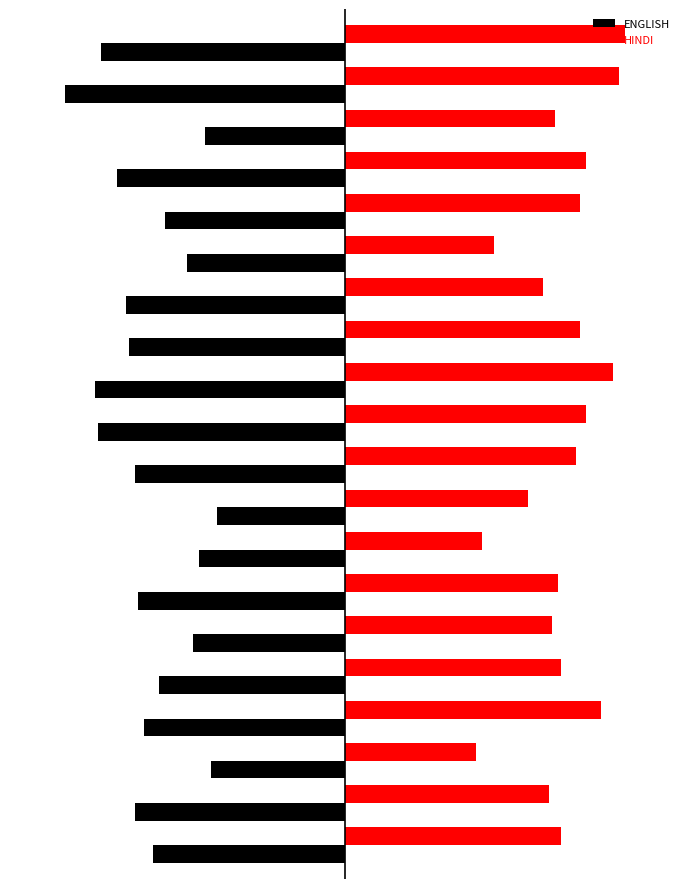

What are all the series names shown in the legend?

ENGLISH, HINDI